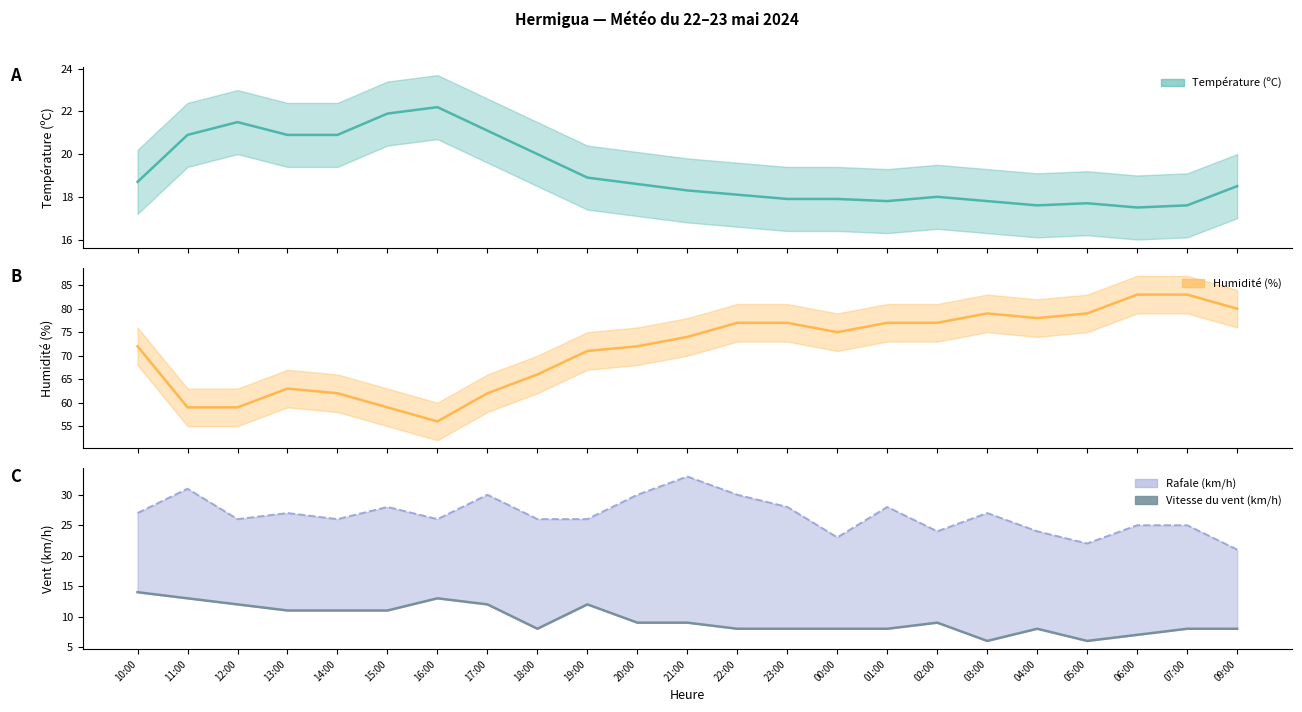

Reading right to left, extract all data points from this chart.

09:00=8	07:00=8	06:00=7	05:00=6	04:00=8	03:00=6	02:00=9	01:00=8	00:00=8	23:00=8	22:00=8	21:00=9	20:00=9	19:00=12	18:00=8	17:00=12	16:00=13	15:00=11	14:00=11	13:00=11	12:00=12	11:00=13	10:00=14